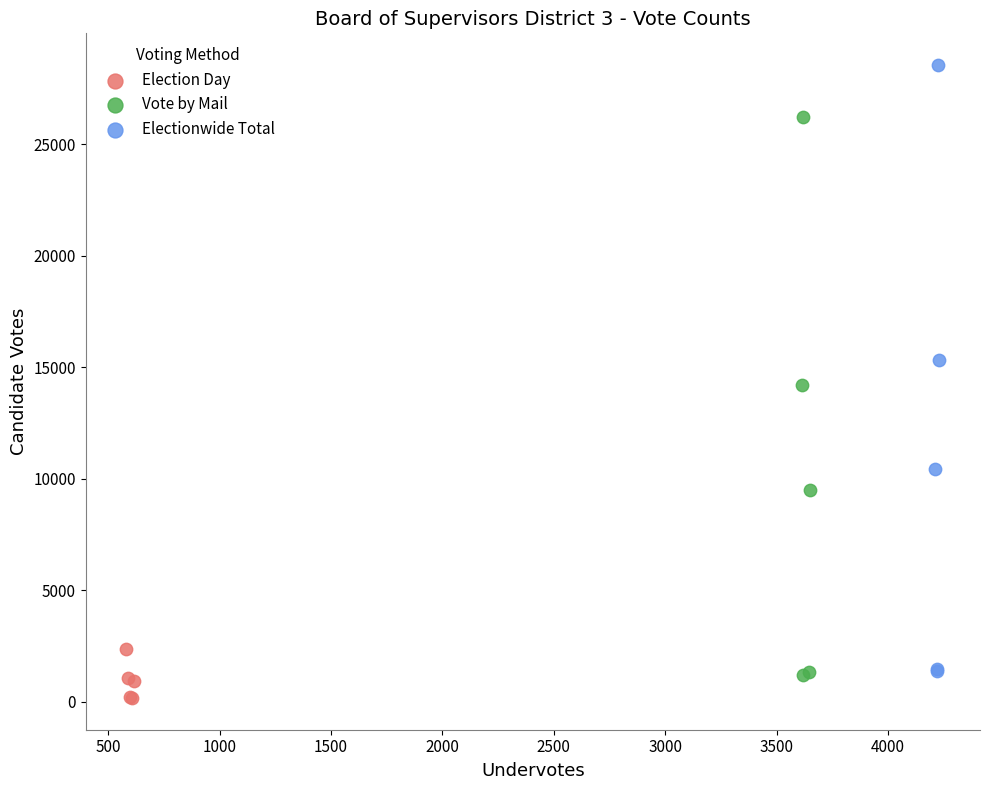

Which series contains the highest Y value?

Electionwide Total